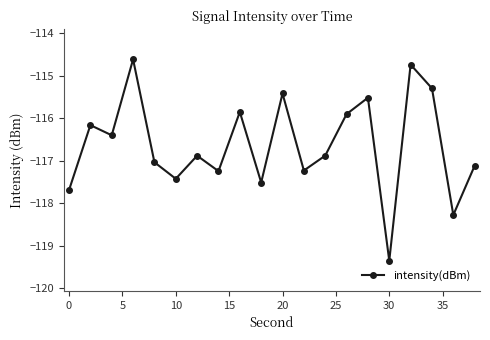

What is the average value?

-116.6